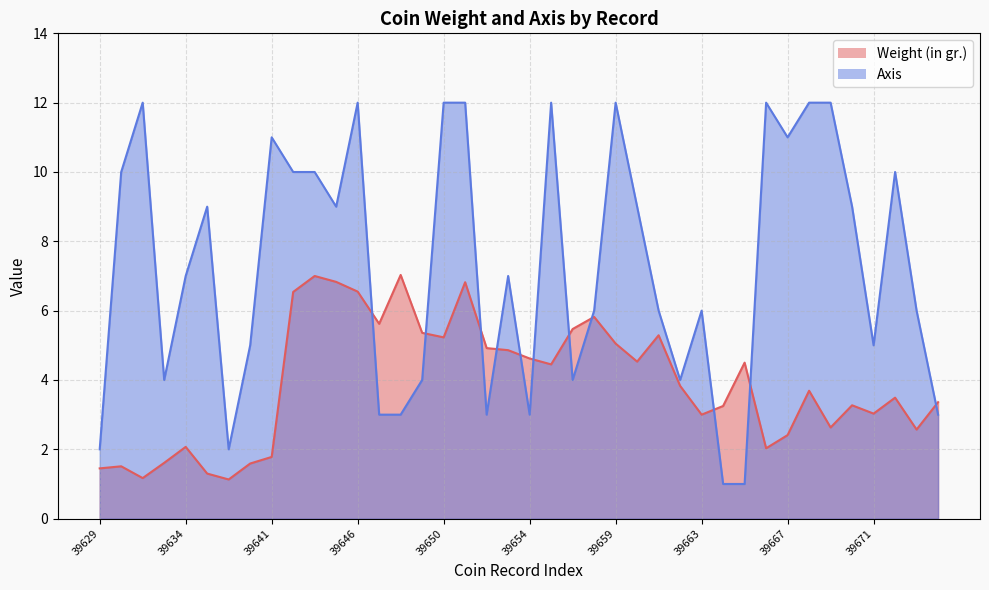

True or false: Weight (in gr.) and Axis cross at least once.

True